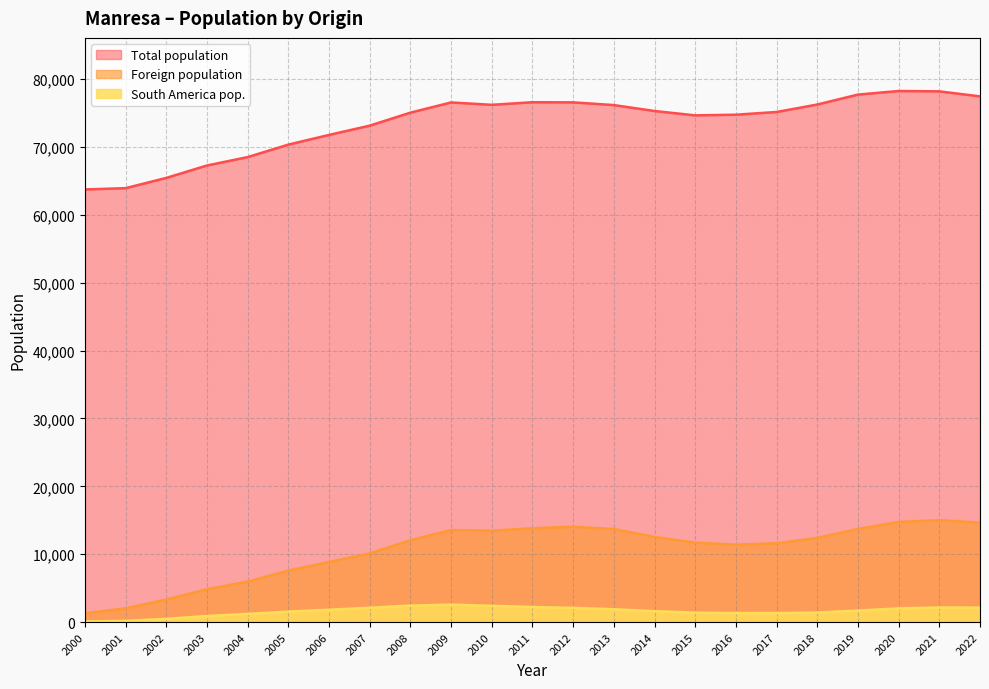

Is it true that Foreign population equals 8550 at 2021?

False